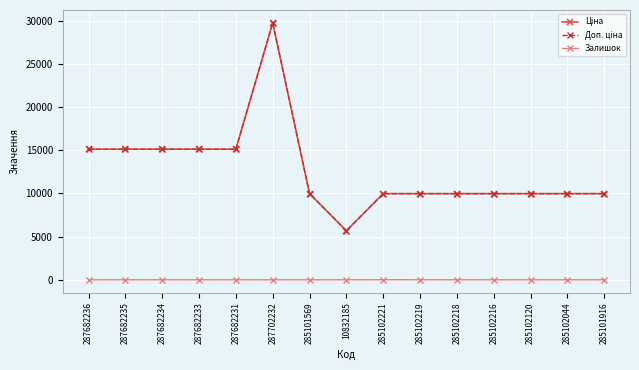

Is this an area chart (filled region under the line)?

No